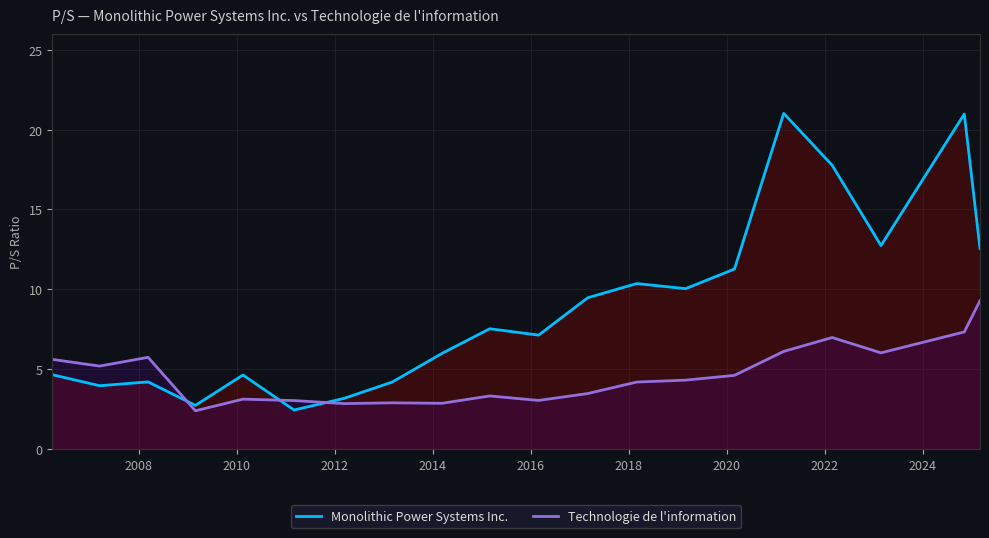

How many categories are shown in the chart?

20